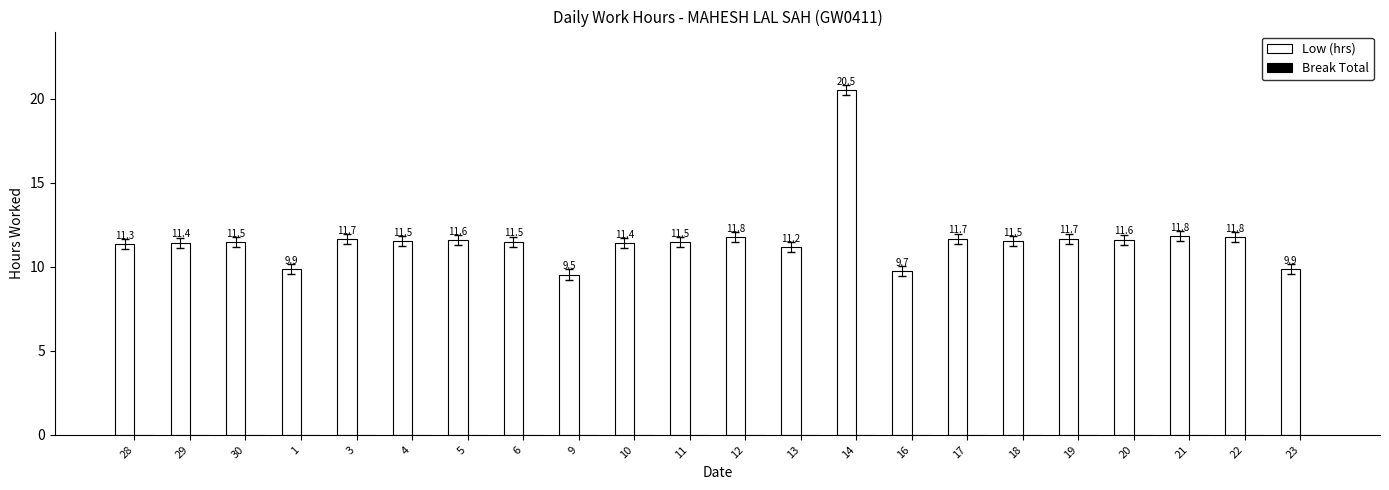

How many data points does each series have?

22